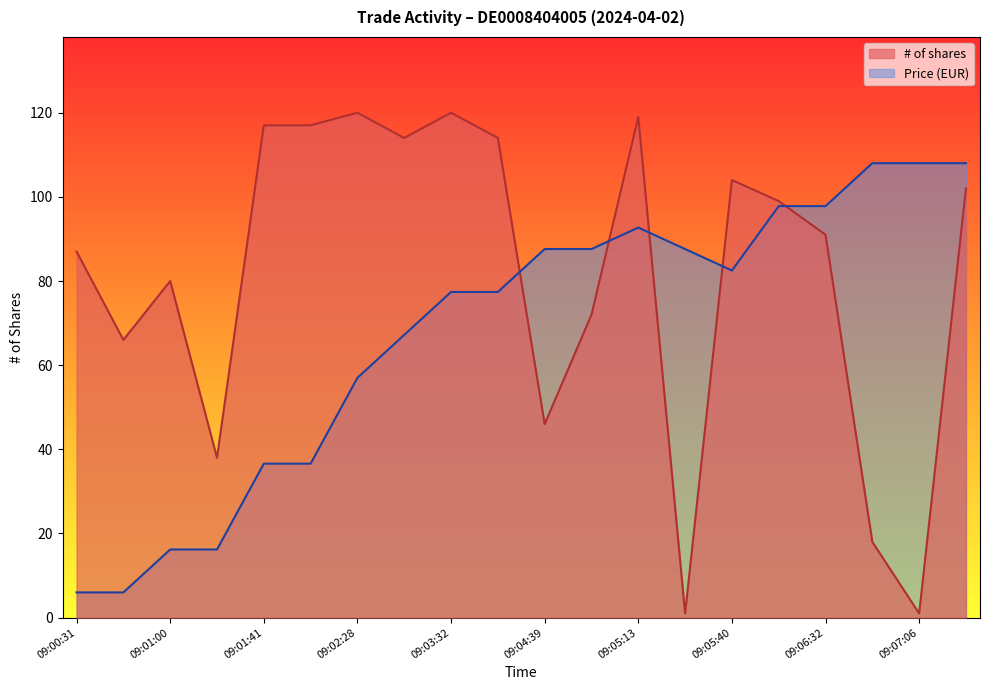

List the series in order of their overall mean, lowest first.

Price (EUR), # of shares